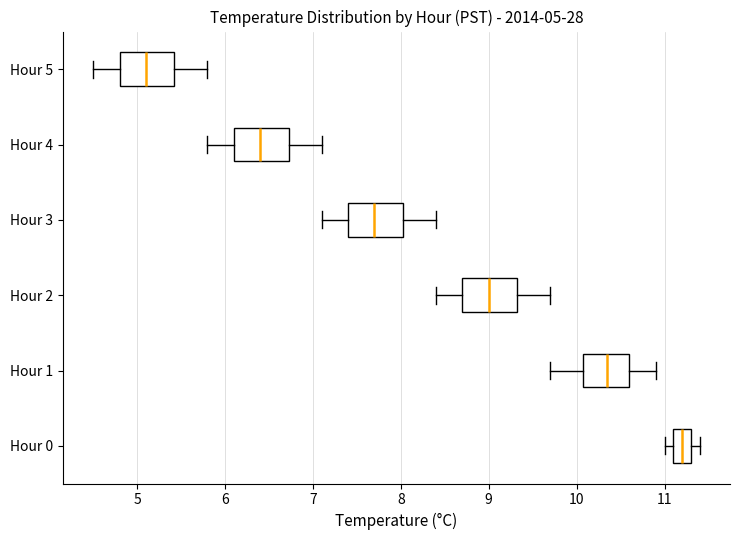

Which box's median line is the furthest to the right?

Hour 0